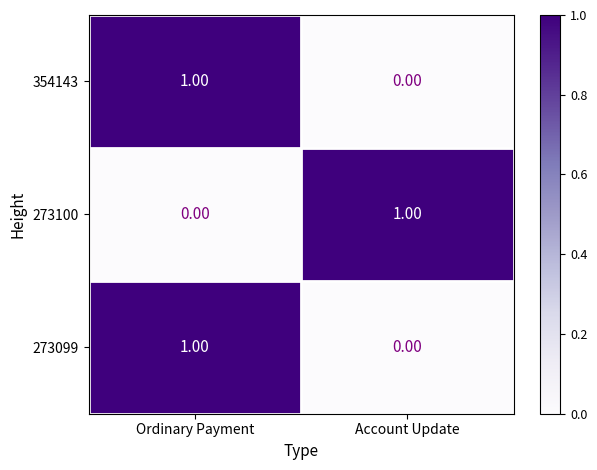

Rank the categories by 273100 value from lowest to highest.

Ordinary Payment, Account Update